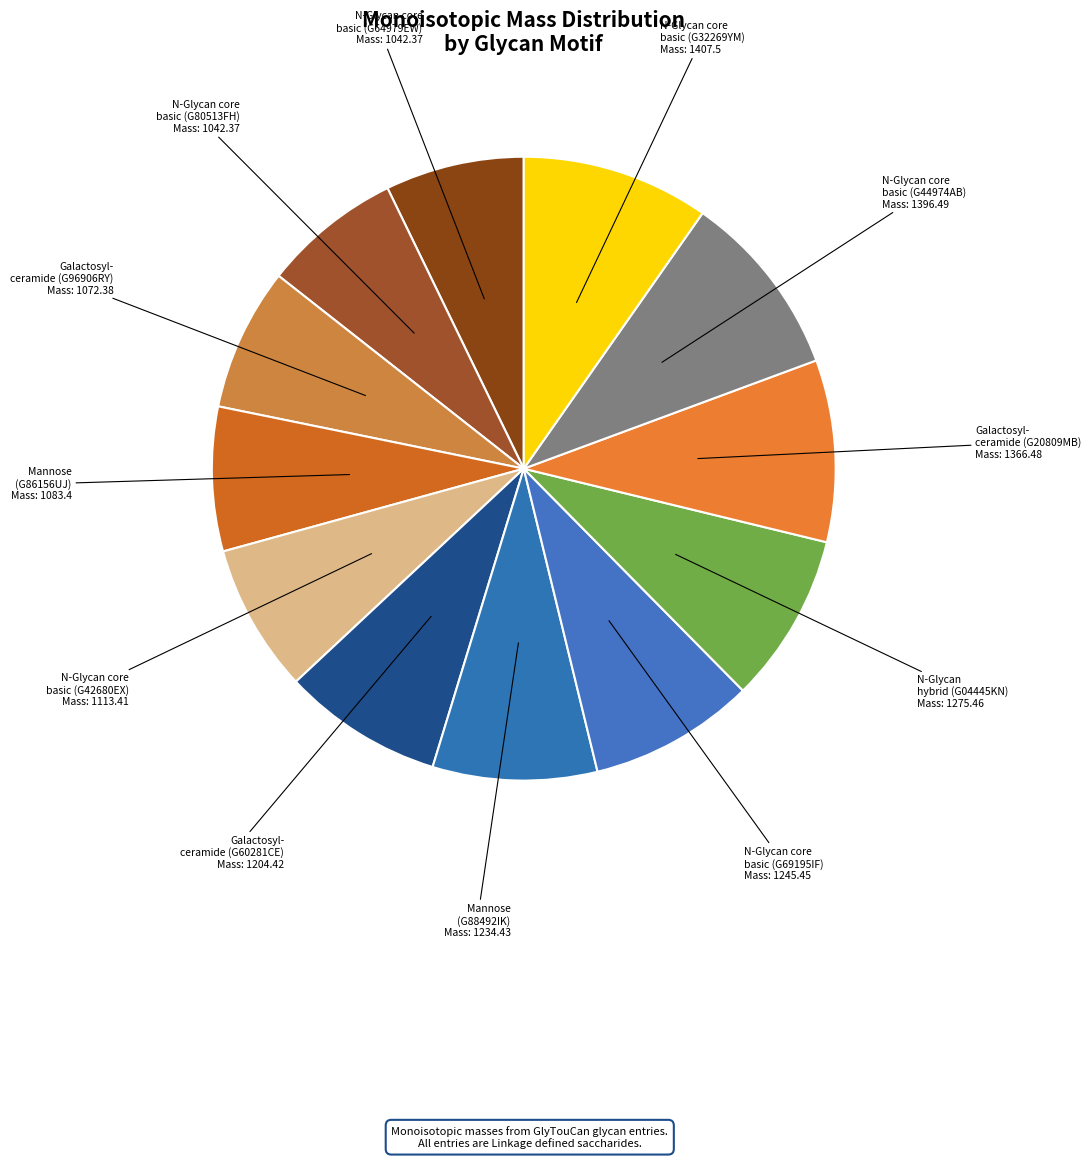

To the nearest percent, what is the difference between the largest and smallest slice percentages?

3%